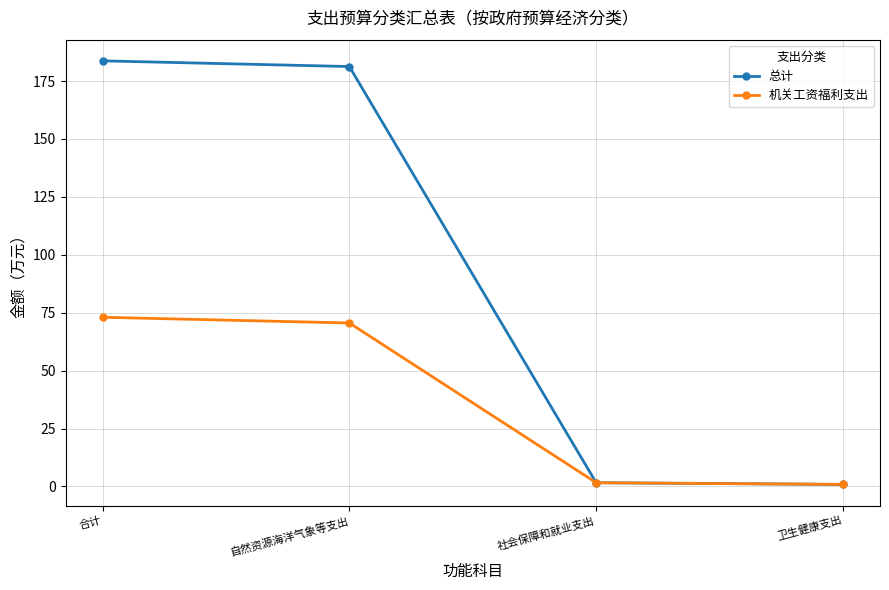

True or false: 机关工资福利支出 has a value of 1.6 at 社会保障和就业支出.

True